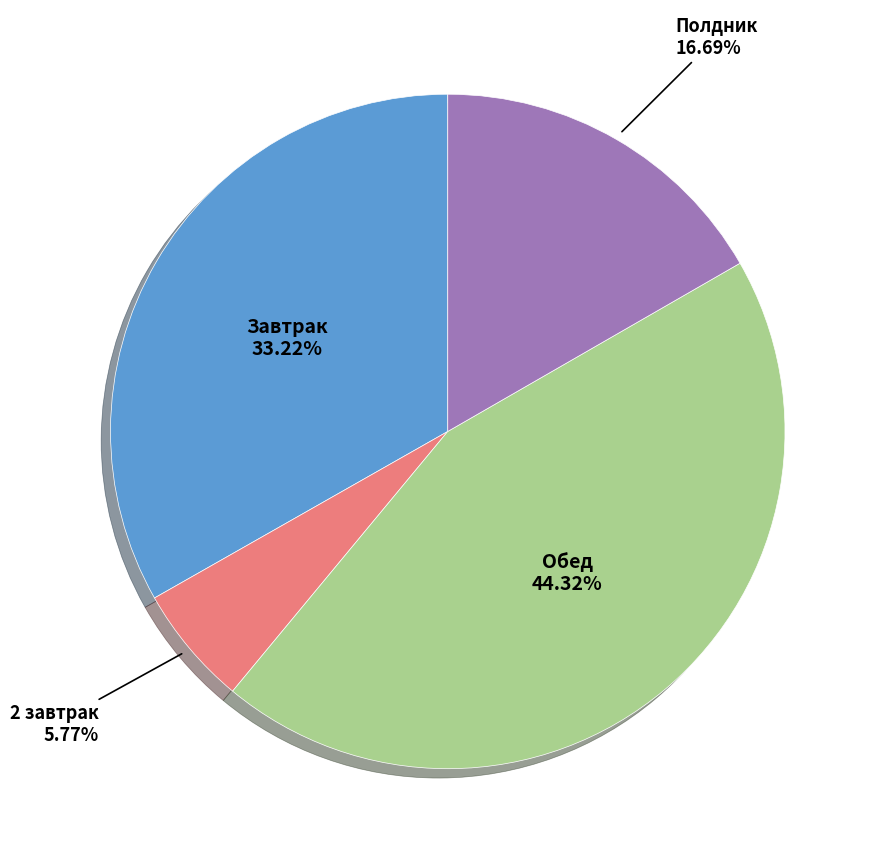

Does any single category account for the majority?

No